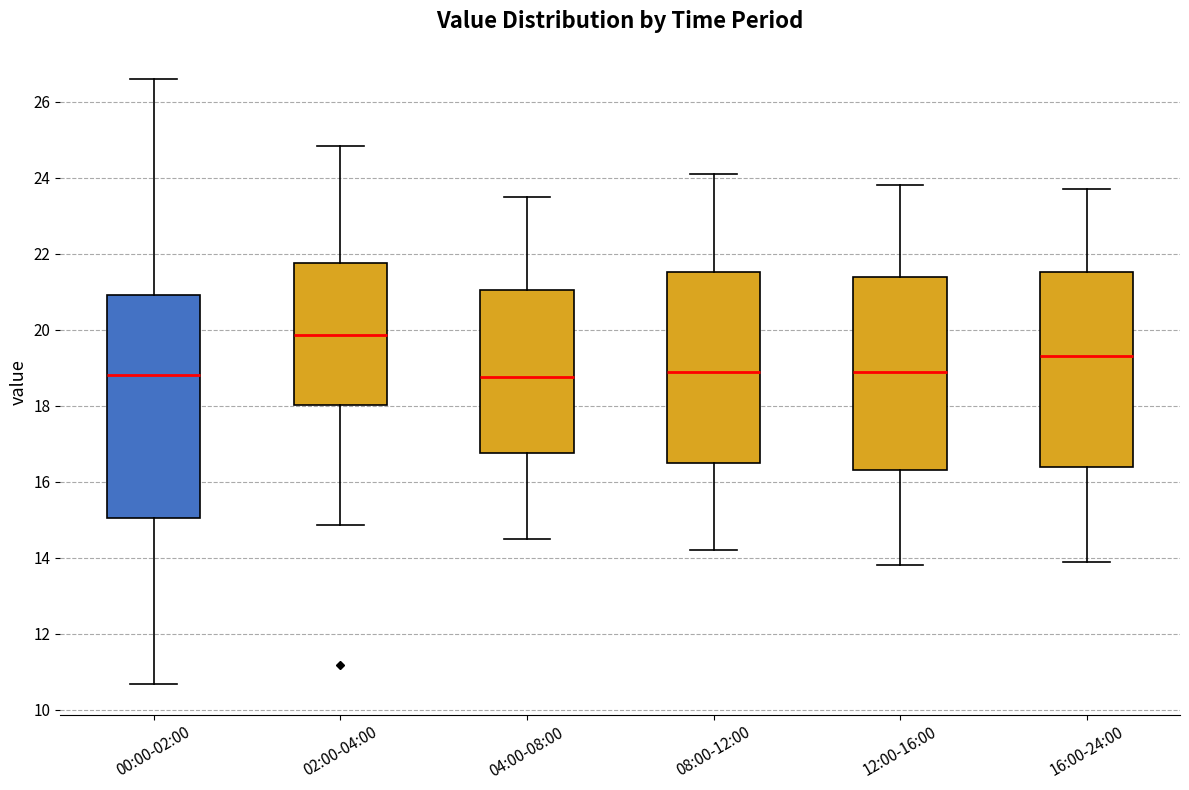

Comparing the boxes themselves (not the whiskers), which one is the tallest?

00:00-02:00